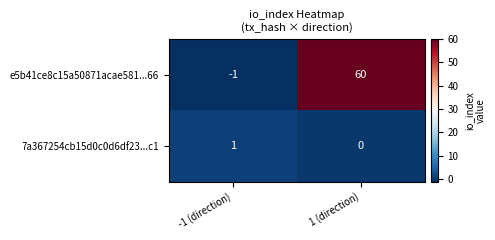

What is the maximum value for e5b41ce8c15a50871acae581...66?

60